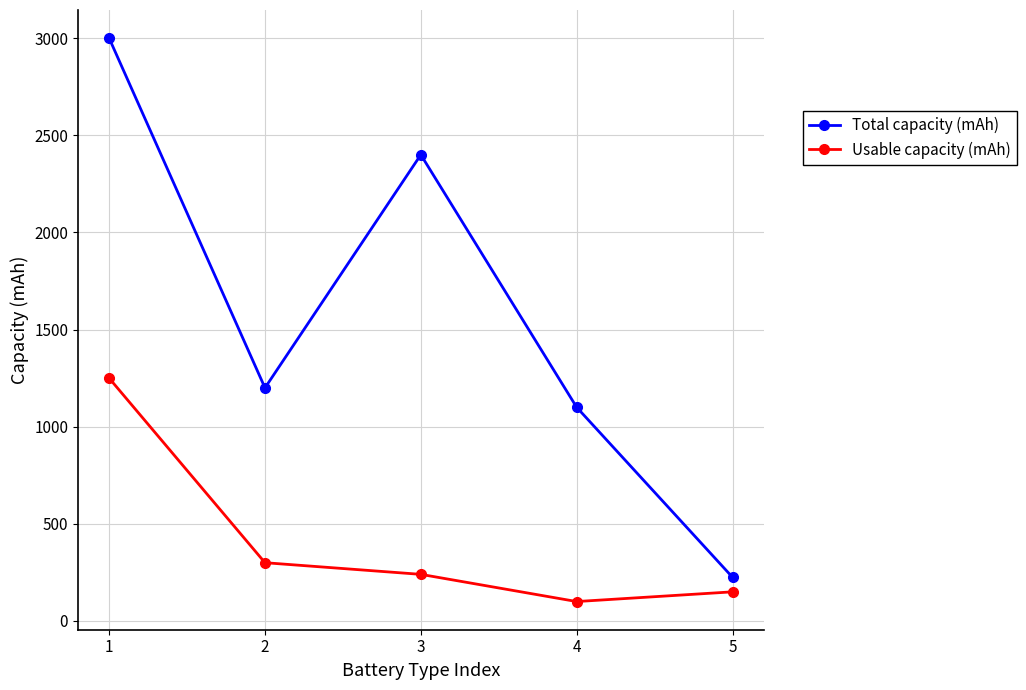

True or false: Total capacity (mAh) and Usable capacity (mAh) intersect in this chart.

False